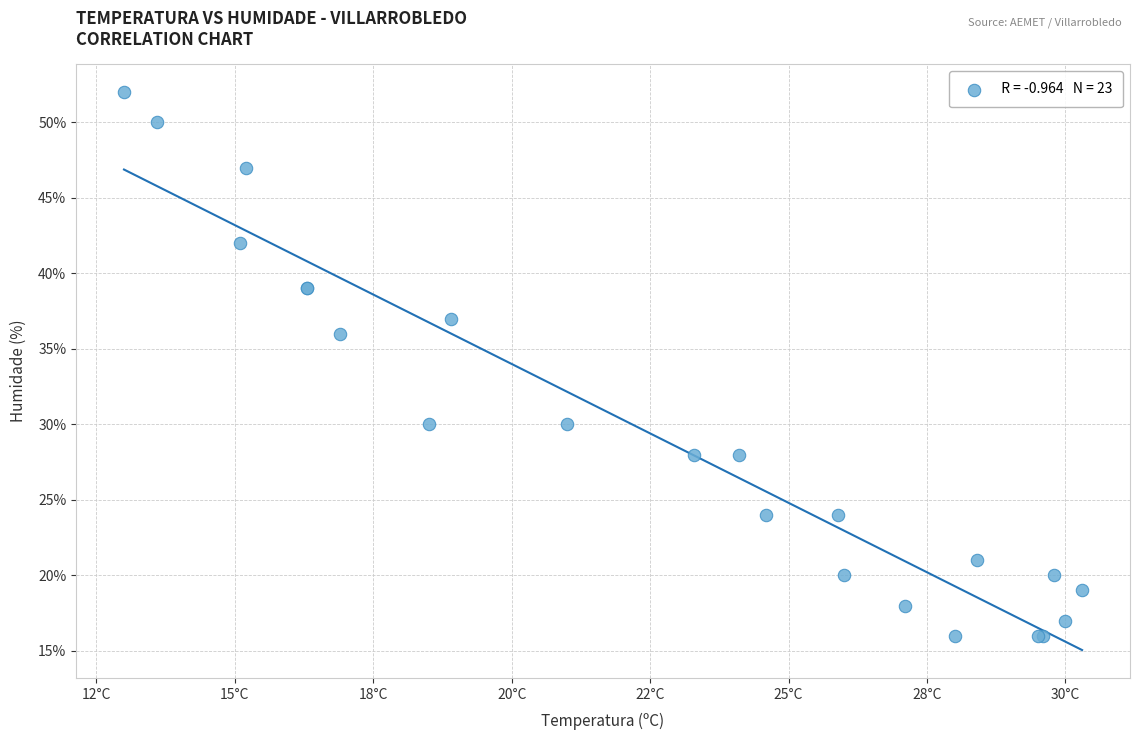

What Y value in the scatter plot is closest to 34?

36